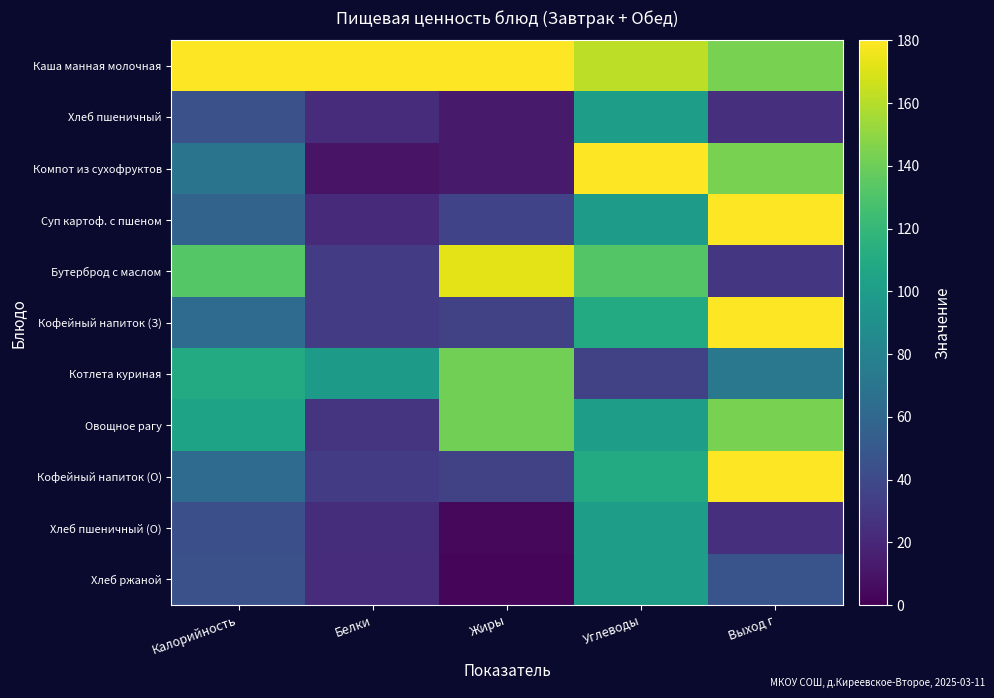

Reading left to right, list all the values displayed in this chart.

Каша манная молочная: Калорийность=180.0	Белки=180.0	Жиры=180.0	Углеводы=162.0	Выход г=144.0
Хлеб пшеничный: Калорийность=44.8	Белки=22.6	Жиры=12.9	Углеводы=101.1	Выход г=25.2
Компот из сухофруктов: Калорийность=69.0	Белки=9.8	Жиры=12.9	Углеводы=180.0	Выход г=144.0
Суп картоф. с пшеном: Калорийность=57.4	Белки=21.4	Жиры=36.5	Углеводы=98.9	Выход г=180.0
Бутерброд с маслом: Калорийность=132.3	Белки=31.5	Жиры=172.3	Углеводы=131.5	Выход г=28.8
Кофейный напиток (З): Калорийность=63.1	Белки=31.2	Жиры=34.5	Углеводы=110.1	Выход г=180.0
Котлета куриная: Калорийность=110.4	Белки=98.4	Жиры=141.4	Углеводы=34.6	Выход г=72.0
Овощное рагу: Калорийность=104.4	Белки=27.0	Жиры=141.4	Углеводы=100.0	Выход г=144.0
Кофейный напиток (О): Калорийность=63.1	Белки=31.2	Жиры=34.5	Углеводы=110.1	Выход г=180.0
Хлеб пшеничный (О): Калорийность=44.0	Белки=23.3	Жиры=3.9	Углеводы=100.3	Выход г=25.2
Хлеб ржаной: Калорийность=44.8	Белки=22.6	Жиры=3.1	Углеводы=101.1	Выход г=46.8